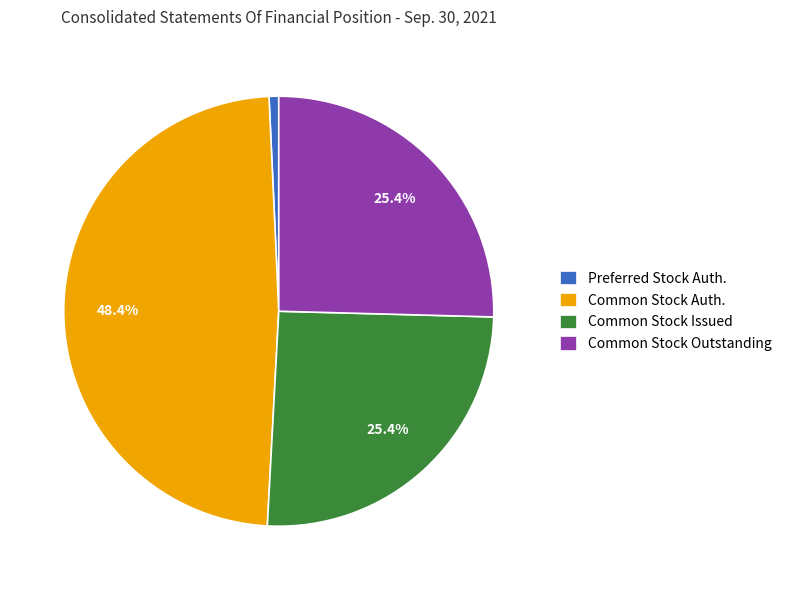

Which has a higher value, Preferred Stock Auth. or Common Stock Auth.?

Common Stock Auth.